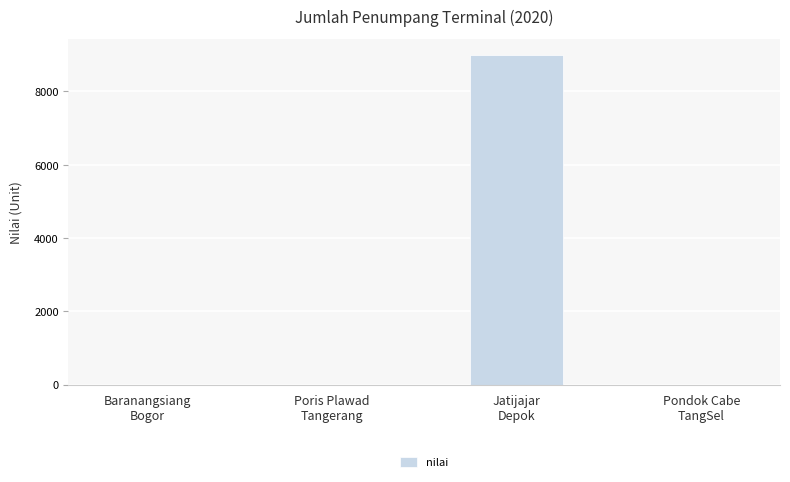

What is the greatest value displayed?

8983